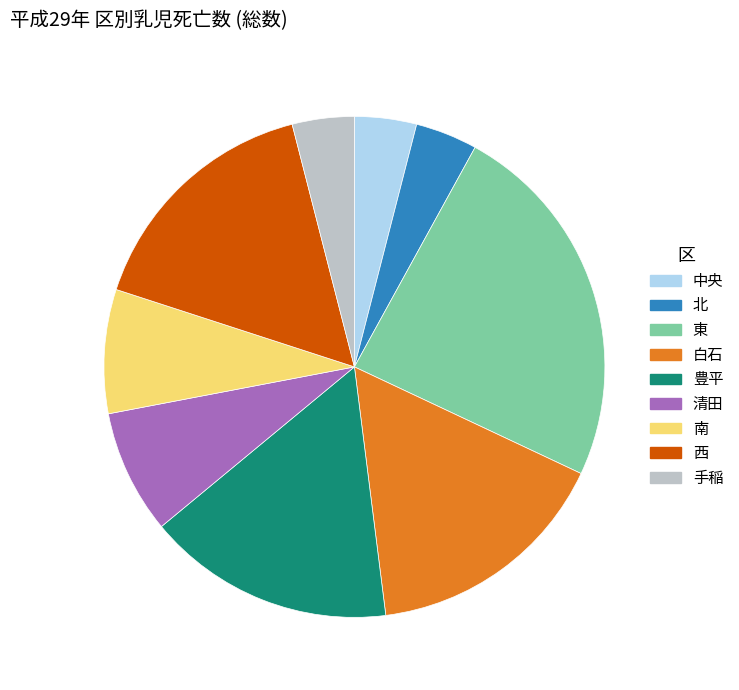

Is the sum of 手稲 and 北 greater than half?

No